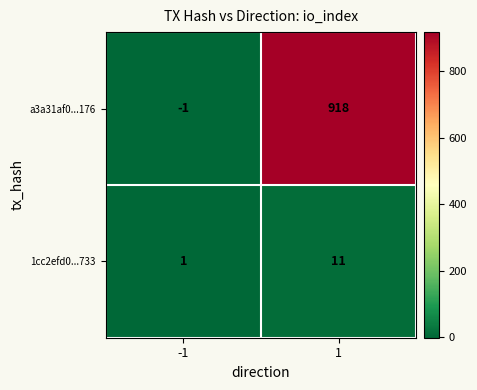

What is the spread (max minus min) of values at -1?

2